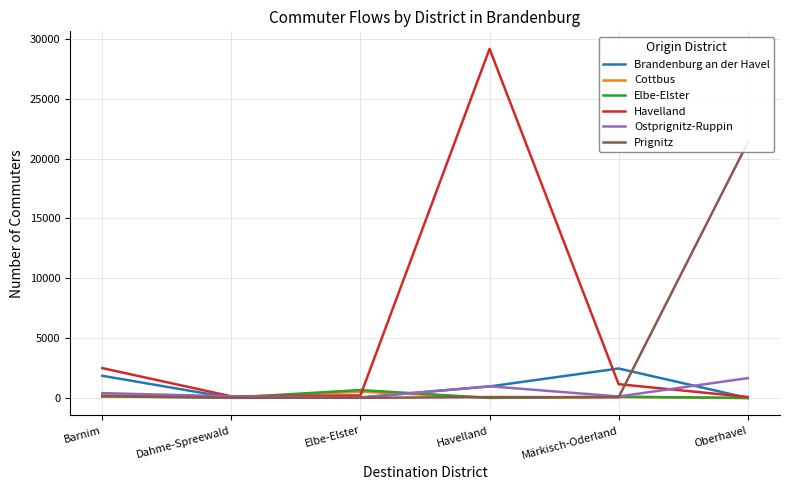

How many lines are shown in the chart?

6